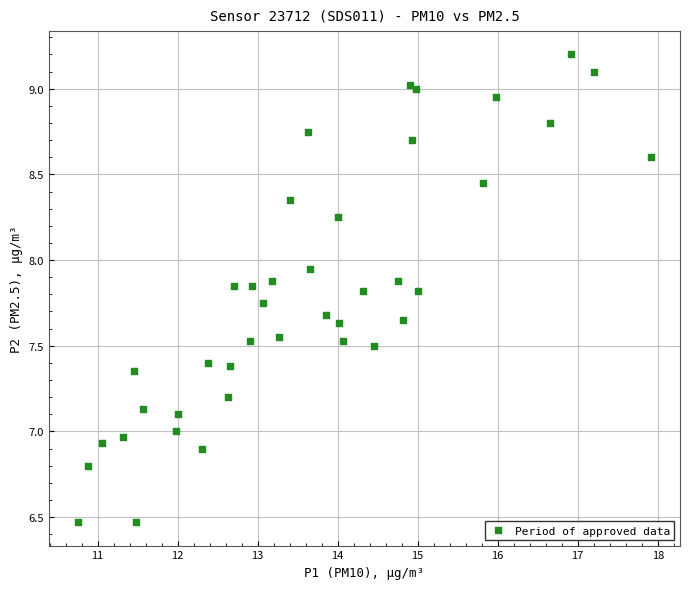

What is the range of X values (max minus min)?

7.2